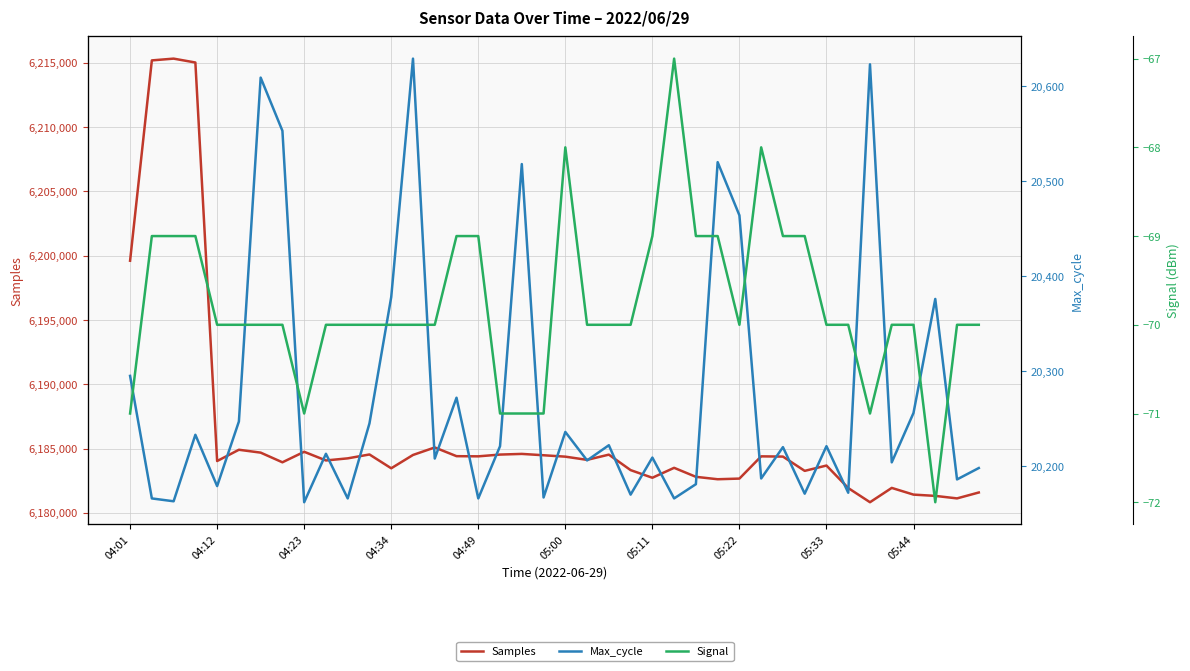

How many values in the Signal series exceed -70?

13